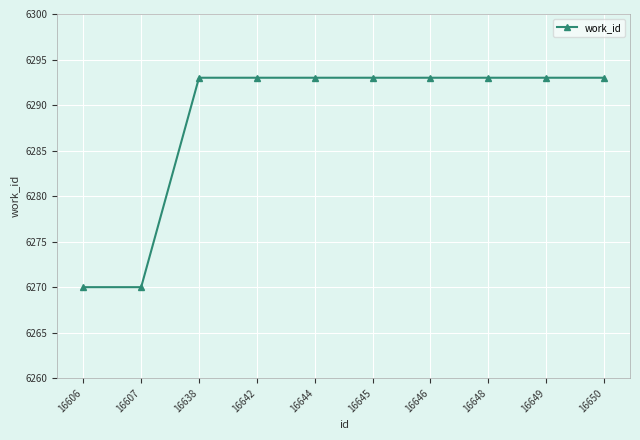

Reading left to right, transcribe all the data shown in this chart.

6270	6270	6293	6293	6293	6293	6293	6293	6293	6293